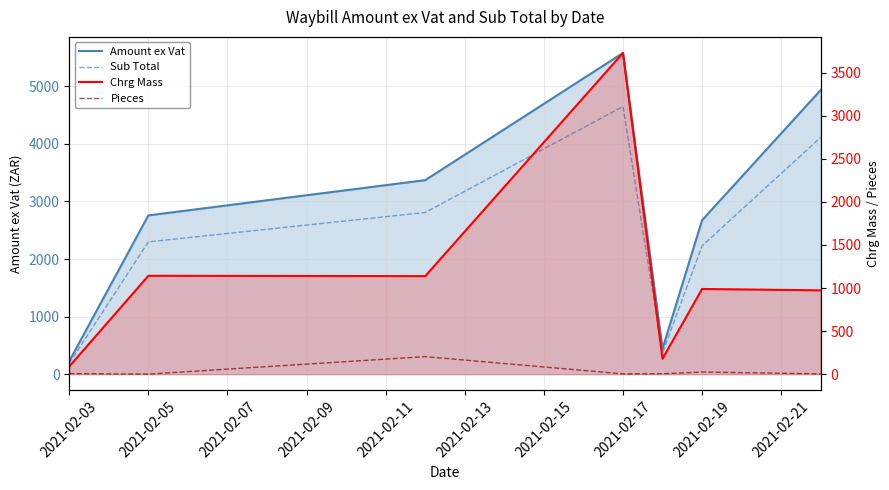

List the series in order of their overall mean, lowest first.

Pieces, Chrg Mass, Sub Total, Amount ex Vat